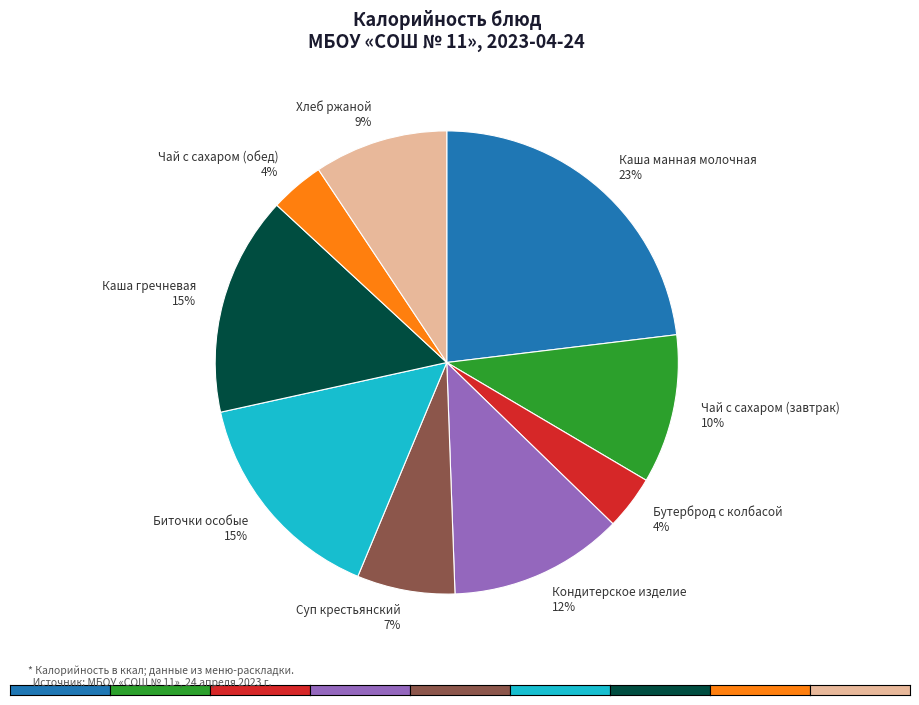

How many segments does this pie chart have?

9